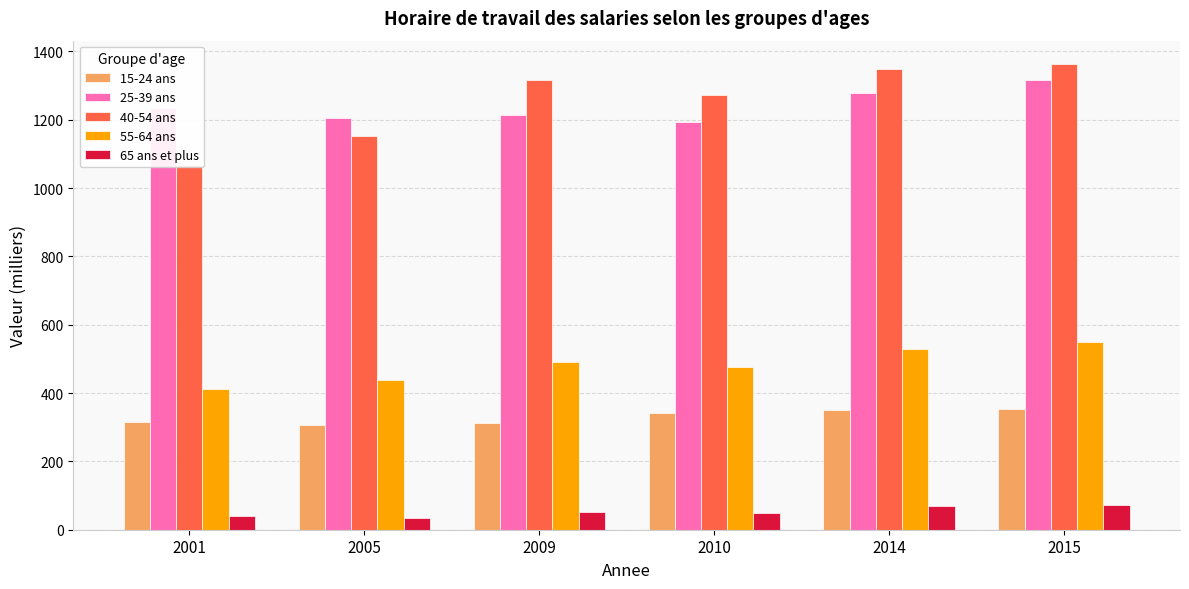

What is the sum of all 40-54 ans values?

7518.7